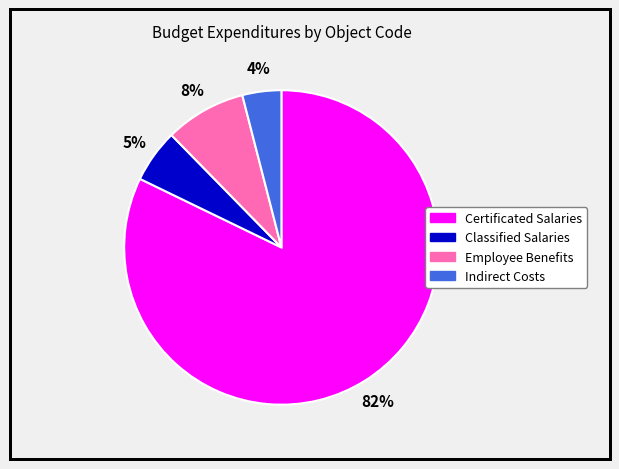

To the nearest percent, what is the average slice percentage?

25%